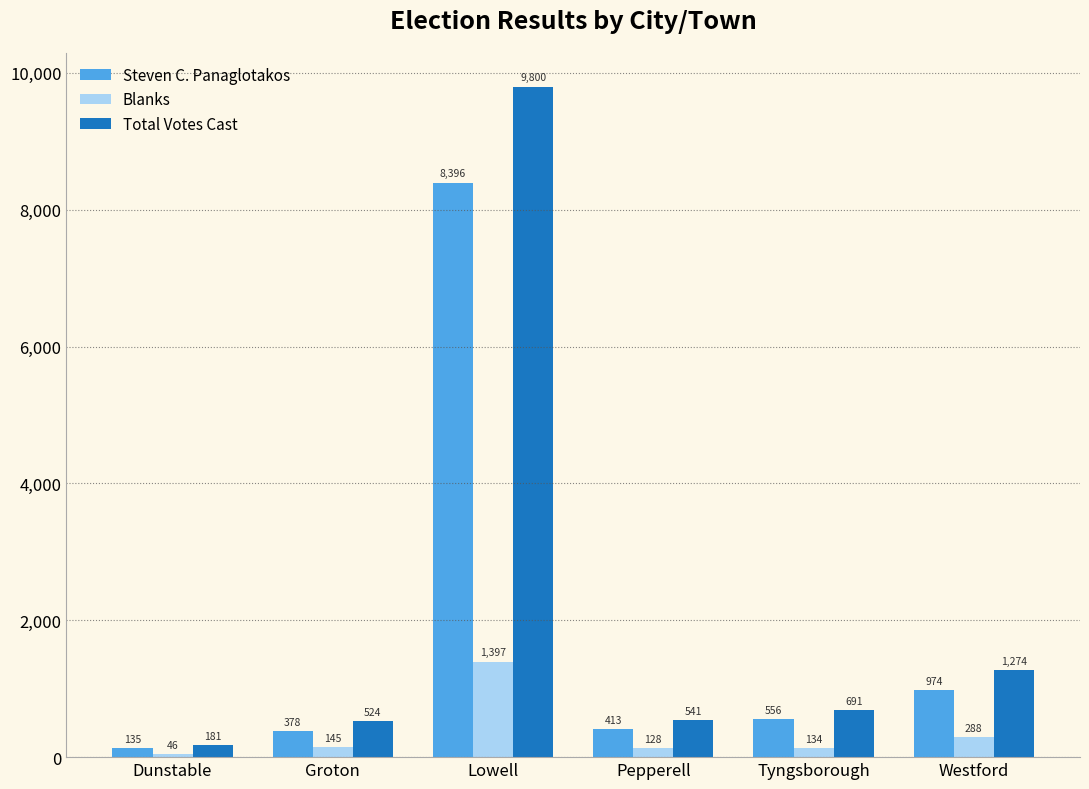

Rank the series at Groton from lowest to highest value.

Blanks, Steven C. Panaglotakos, Total Votes Cast